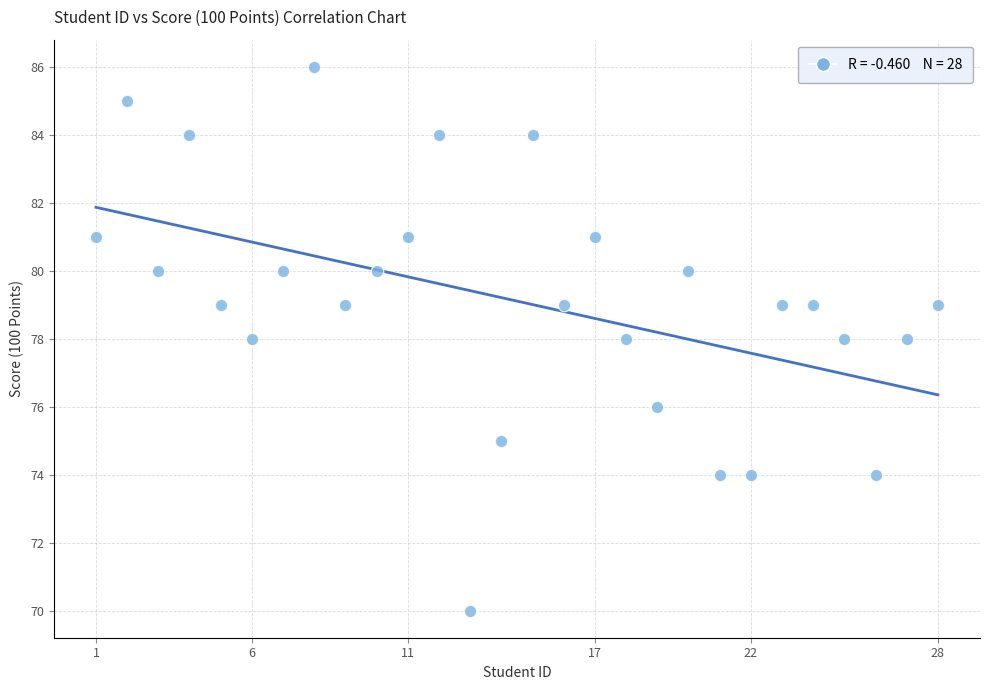

What is the range of Y values (max minus min)?

16